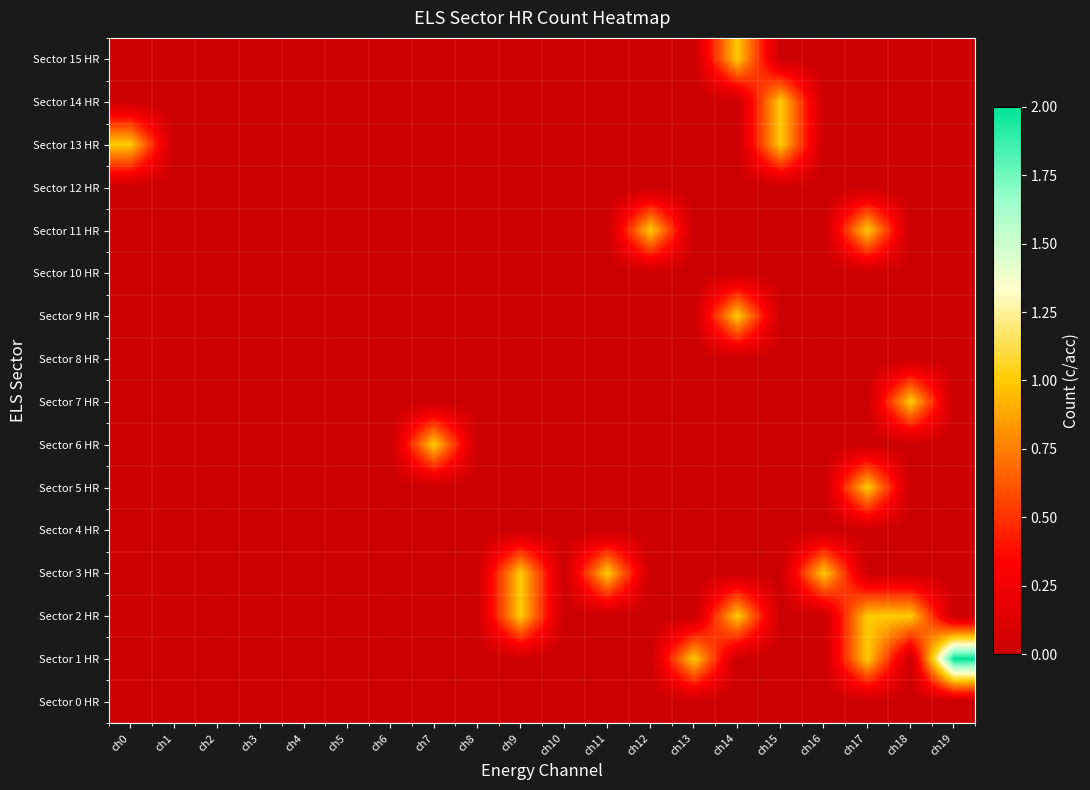

Reading left to right, what are all the values shown in this chart?

Sector 0 HR: ch0=0	ch1=0	ch2=0	ch3=0	ch4=0	ch5=0	ch6=0	ch7=0	ch8=0	ch9=0	ch10=0	ch11=0	ch12=0	ch13=0	ch14=0	ch15=0	ch16=0	ch17=0	ch18=0	ch19=0
Sector 1 HR: ch0=0	ch1=0	ch2=0	ch3=0	ch4=0	ch5=0	ch6=0	ch7=0	ch8=0	ch9=0	ch10=0	ch11=0	ch12=0	ch13=1	ch14=0	ch15=0	ch16=0	ch17=1	ch18=0	ch19=2
Sector 2 HR: ch0=0	ch1=0	ch2=0	ch3=0	ch4=0	ch5=0	ch6=0	ch7=0	ch8=0	ch9=1	ch10=0	ch11=0	ch12=0	ch13=0	ch14=1	ch15=0	ch16=0	ch17=1	ch18=1	ch19=0
Sector 3 HR: ch0=0	ch1=0	ch2=0	ch3=0	ch4=0	ch5=0	ch6=0	ch7=0	ch8=0	ch9=1	ch10=0	ch11=1	ch12=0	ch13=0	ch14=0	ch15=0	ch16=1	ch17=0	ch18=0	ch19=0
Sector 4 HR: ch0=0	ch1=0	ch2=0	ch3=0	ch4=0	ch5=0	ch6=0	ch7=0	ch8=0	ch9=0	ch10=0	ch11=0	ch12=0	ch13=0	ch14=0	ch15=0	ch16=0	ch17=0	ch18=0	ch19=0
Sector 5 HR: ch0=0	ch1=0	ch2=0	ch3=0	ch4=0	ch5=0	ch6=0	ch7=0	ch8=0	ch9=0	ch10=0	ch11=0	ch12=0	ch13=0	ch14=0	ch15=0	ch16=0	ch17=1	ch18=0	ch19=0
Sector 6 HR: ch0=0	ch1=0	ch2=0	ch3=0	ch4=0	ch5=0	ch6=0	ch7=1	ch8=0	ch9=0	ch10=0	ch11=0	ch12=0	ch13=0	ch14=0	ch15=0	ch16=0	ch17=0	ch18=0	ch19=0
Sector 7 HR: ch0=0	ch1=0	ch2=0	ch3=0	ch4=0	ch5=0	ch6=0	ch7=0	ch8=0	ch9=0	ch10=0	ch11=0	ch12=0	ch13=0	ch14=0	ch15=0	ch16=0	ch17=0	ch18=1	ch19=0
Sector 8 HR: ch0=0	ch1=0	ch2=0	ch3=0	ch4=0	ch5=0	ch6=0	ch7=0	ch8=0	ch9=0	ch10=0	ch11=0	ch12=0	ch13=0	ch14=0	ch15=0	ch16=0	ch17=0	ch18=0	ch19=0
Sector 9 HR: ch0=0	ch1=0	ch2=0	ch3=0	ch4=0	ch5=0	ch6=0	ch7=0	ch8=0	ch9=0	ch10=0	ch11=0	ch12=0	ch13=0	ch14=1	ch15=0	ch16=0	ch17=0	ch18=0	ch19=0
Sector 10 HR: ch0=0	ch1=0	ch2=0	ch3=0	ch4=0	ch5=0	ch6=0	ch7=0	ch8=0	ch9=0	ch10=0	ch11=0	ch12=0	ch13=0	ch14=0	ch15=0	ch16=0	ch17=0	ch18=0	ch19=0
Sector 11 HR: ch0=0	ch1=0	ch2=0	ch3=0	ch4=0	ch5=0	ch6=0	ch7=0	ch8=0	ch9=0	ch10=0	ch11=0	ch12=1	ch13=0	ch14=0	ch15=0	ch16=0	ch17=1	ch18=0	ch19=0
Sector 12 HR: ch0=0	ch1=0	ch2=0	ch3=0	ch4=0	ch5=0	ch6=0	ch7=0	ch8=0	ch9=0	ch10=0	ch11=0	ch12=0	ch13=0	ch14=0	ch15=0	ch16=0	ch17=0	ch18=0	ch19=0
Sector 13 HR: ch0=1	ch1=0	ch2=0	ch3=0	ch4=0	ch5=0	ch6=0	ch7=0	ch8=0	ch9=0	ch10=0	ch11=0	ch12=0	ch13=0	ch14=0	ch15=1	ch16=0	ch17=0	ch18=0	ch19=0
Sector 14 HR: ch0=0	ch1=0	ch2=0	ch3=0	ch4=0	ch5=0	ch6=0	ch7=0	ch8=0	ch9=0	ch10=0	ch11=0	ch12=0	ch13=0	ch14=0	ch15=1	ch16=0	ch17=0	ch18=0	ch19=0
Sector 15 HR: ch0=0	ch1=0	ch2=0	ch3=0	ch4=0	ch5=0	ch6=0	ch7=0	ch8=0	ch9=0	ch10=0	ch11=0	ch12=0	ch13=0	ch14=1	ch15=0	ch16=0	ch17=0	ch18=0	ch19=0